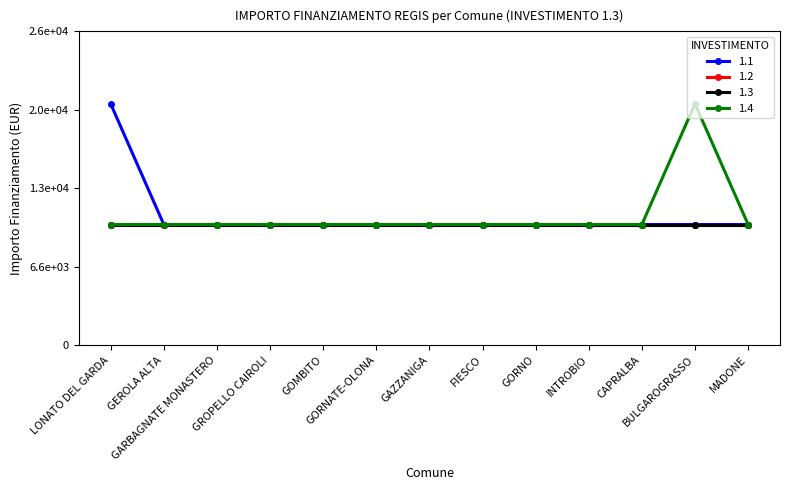

Is this an area chart (filled region under the line)?

No